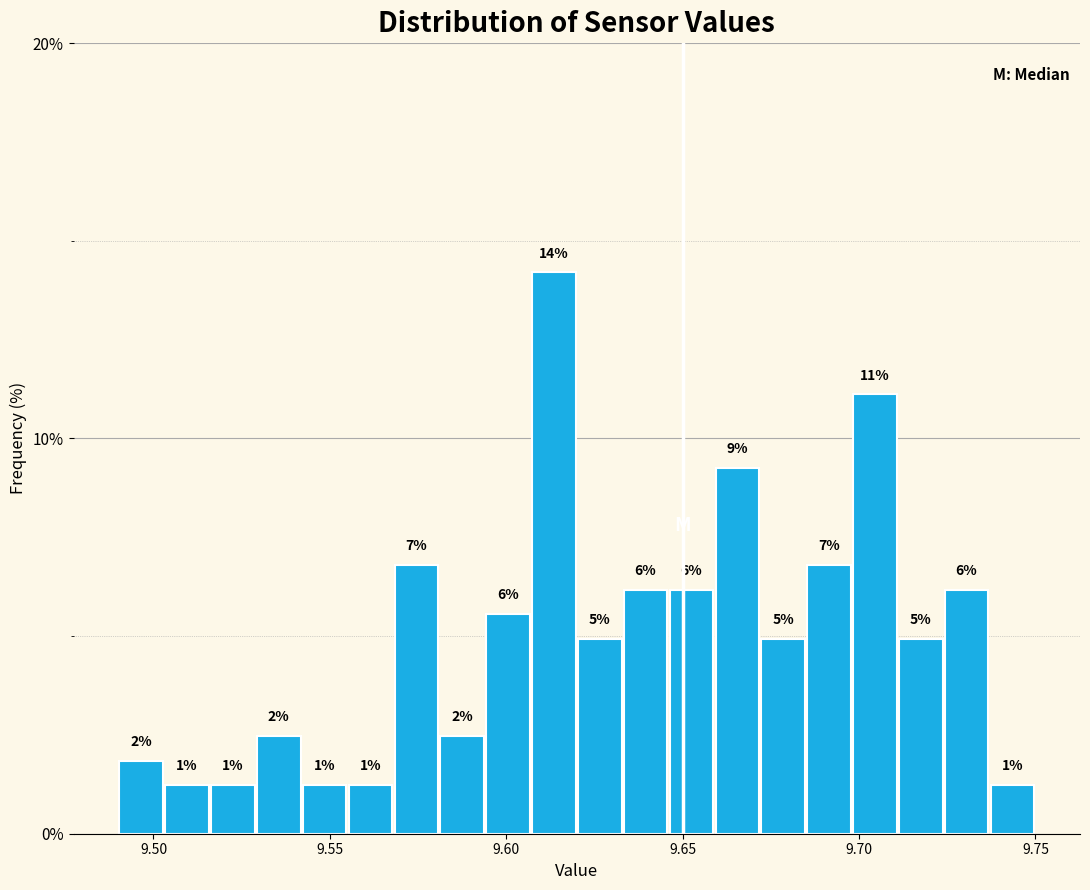

Read against the x-axis, roughly where is the centre of the tallest bar?

9.615